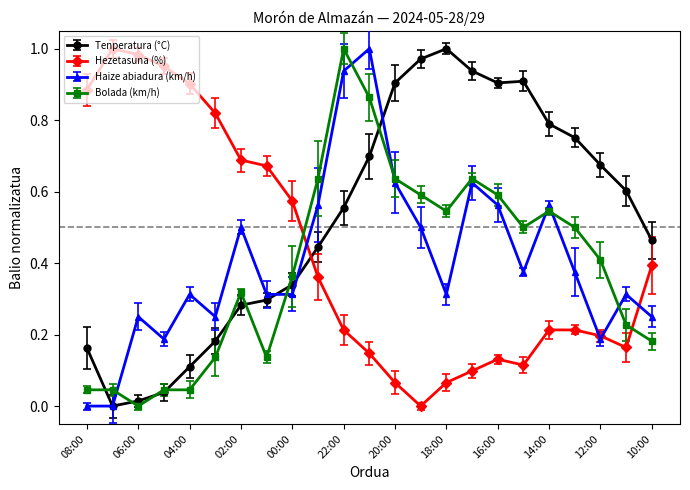

How many values in the Tenperatura (°C) series exceed 0?

22